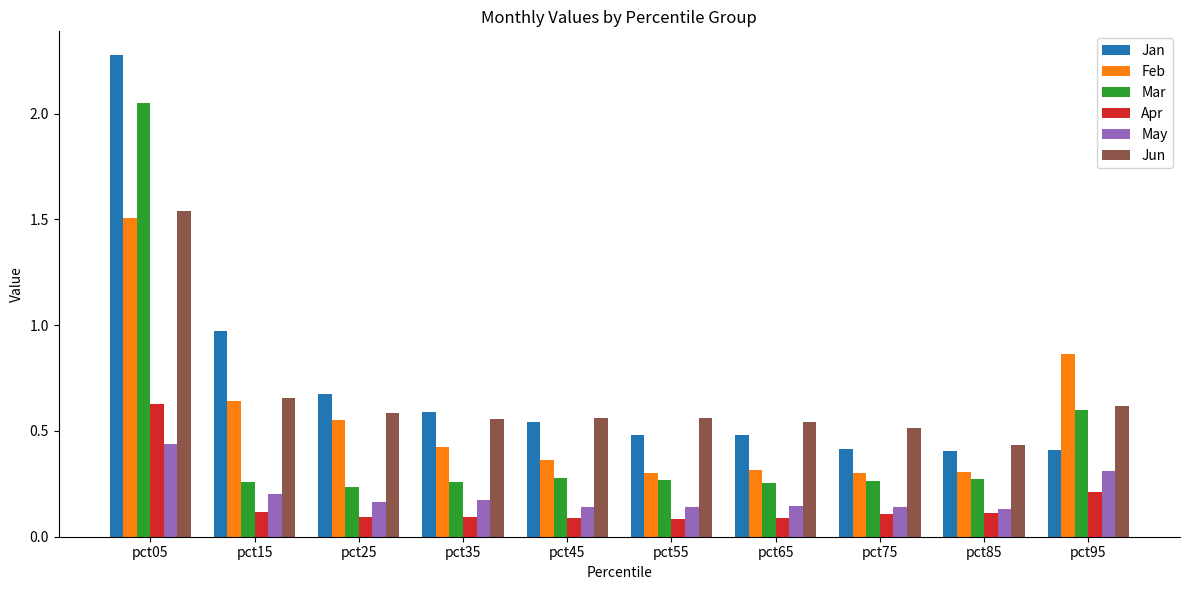

At which category is the sum across all series the highest?

pct05